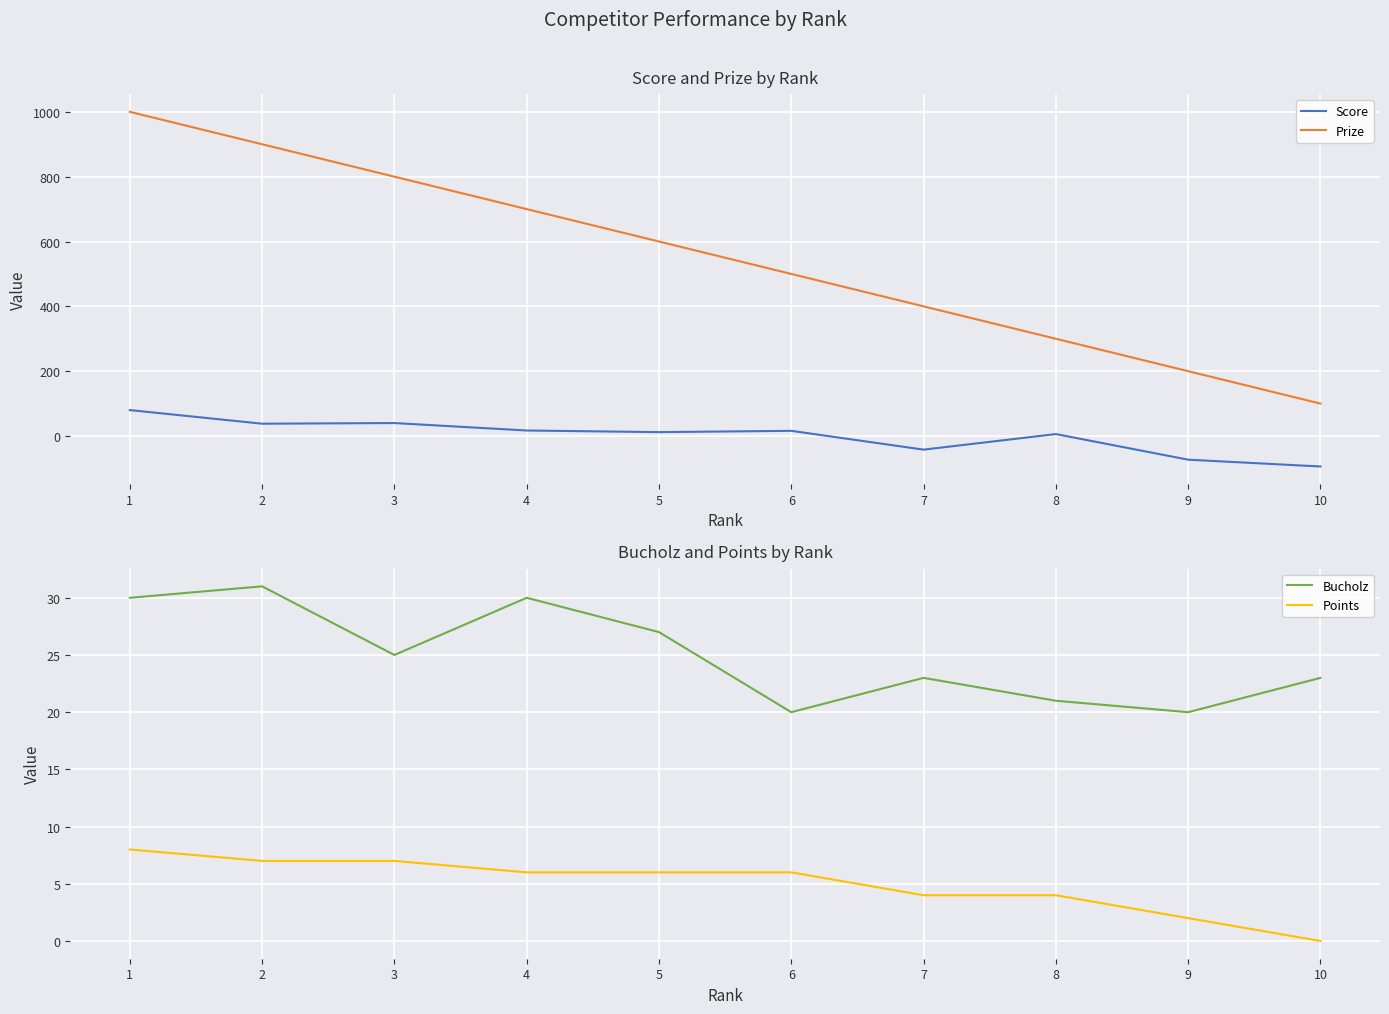

Is it true that Bucholz equals 21 at 8?

True